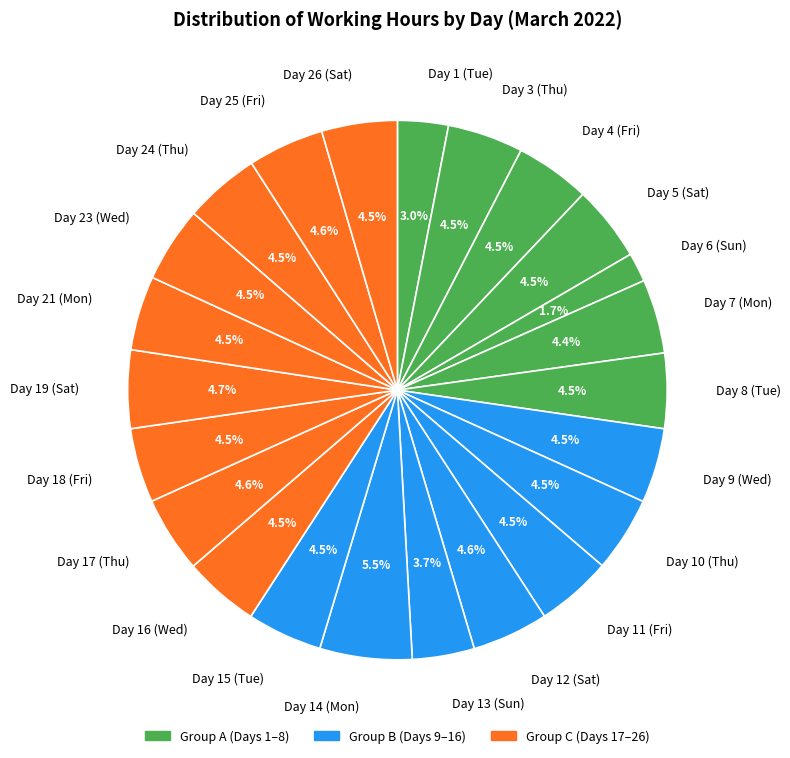

To the nearest percent, what is the difference between the largest and smallest slice percentages?

4%